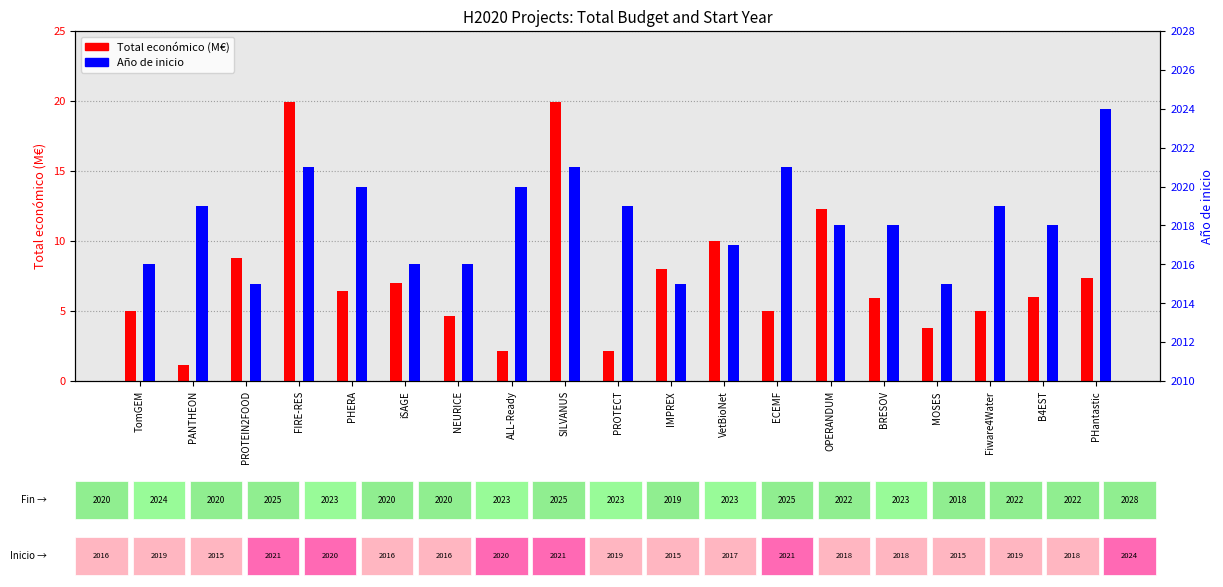

How many bars are there in each group?

2